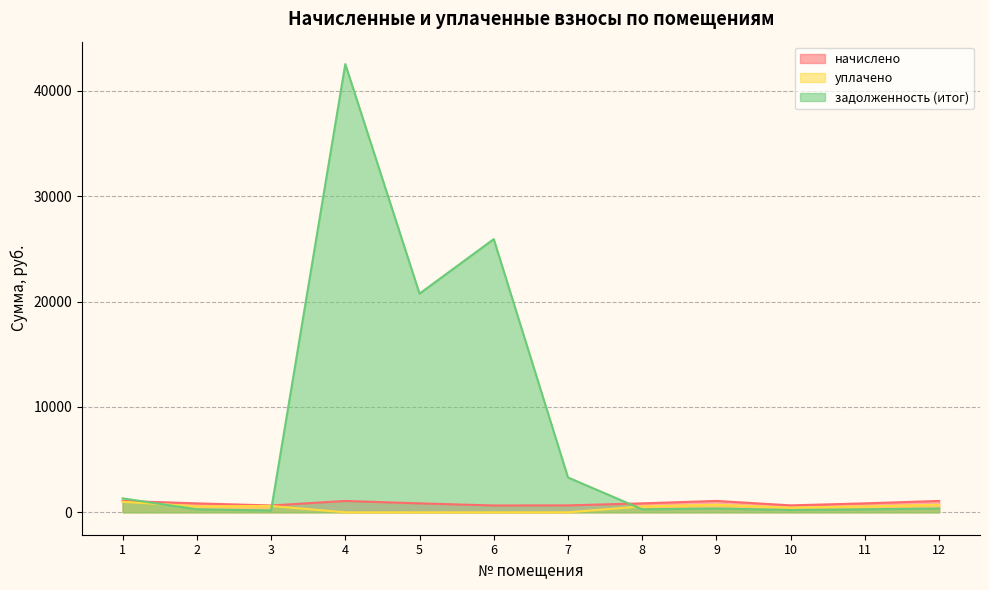

What is the maximum value shown in the chart?

42550.0